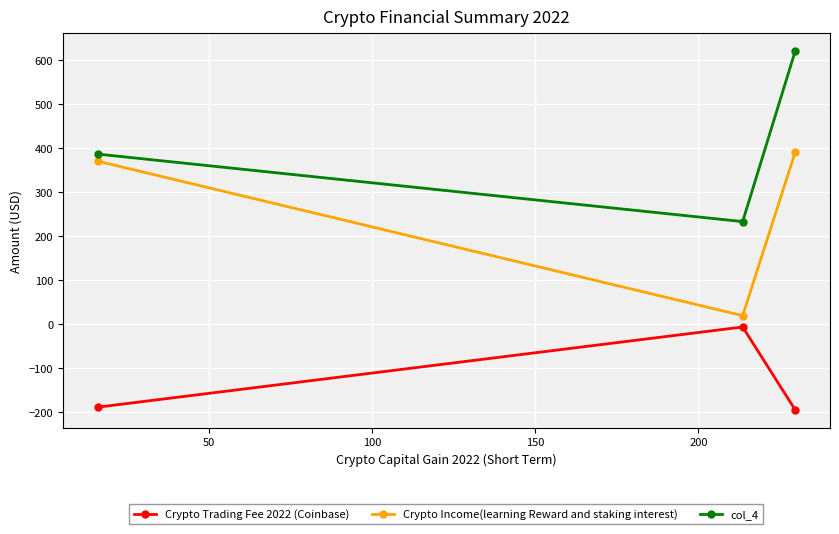

Which series has the largest total across all categories?

col_4